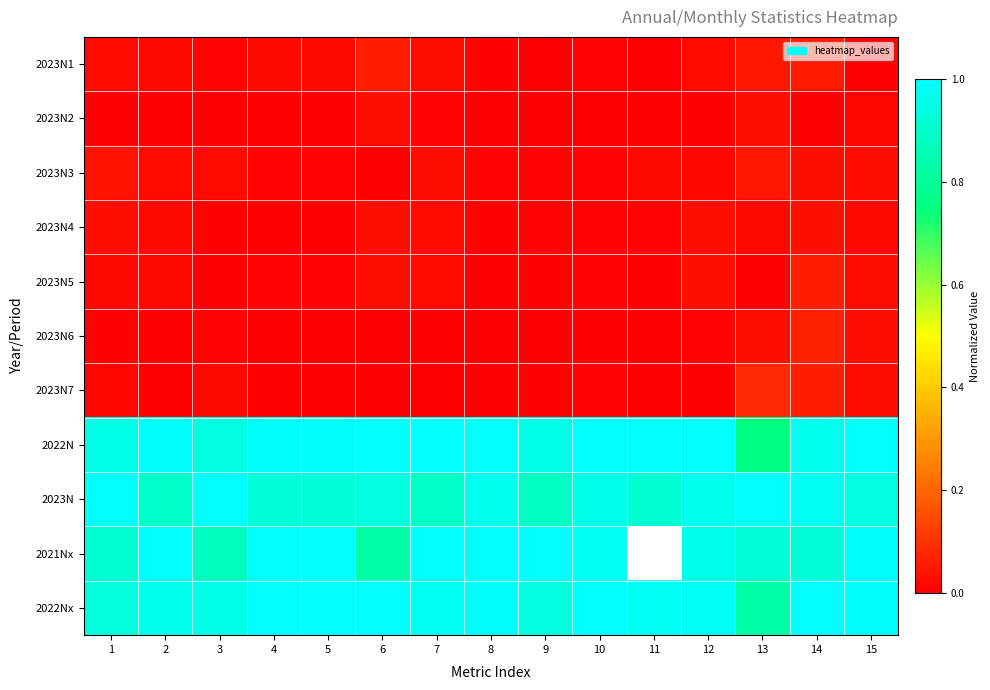

Which has a higher value, 5 or 9?

5